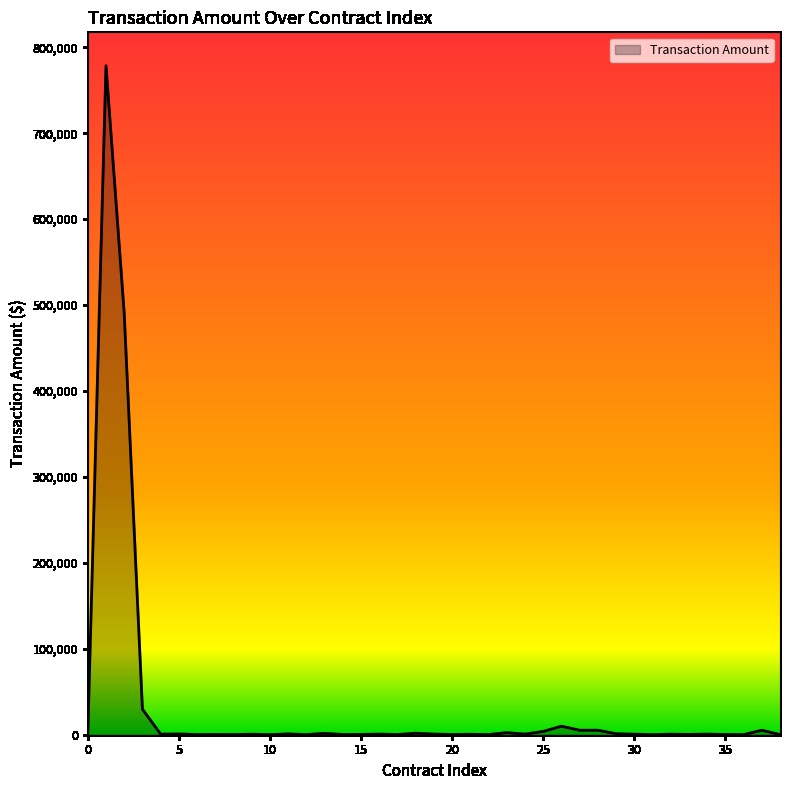

What is the difference between the maximum and minimum values?

778457.6